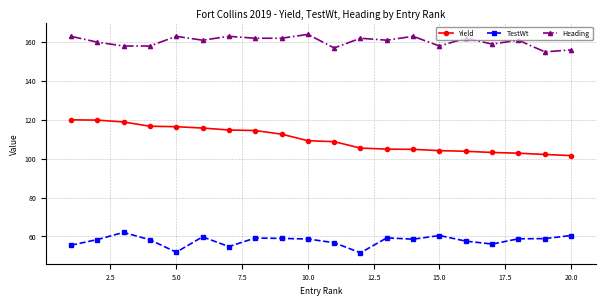

How many lines are shown in the chart?

3